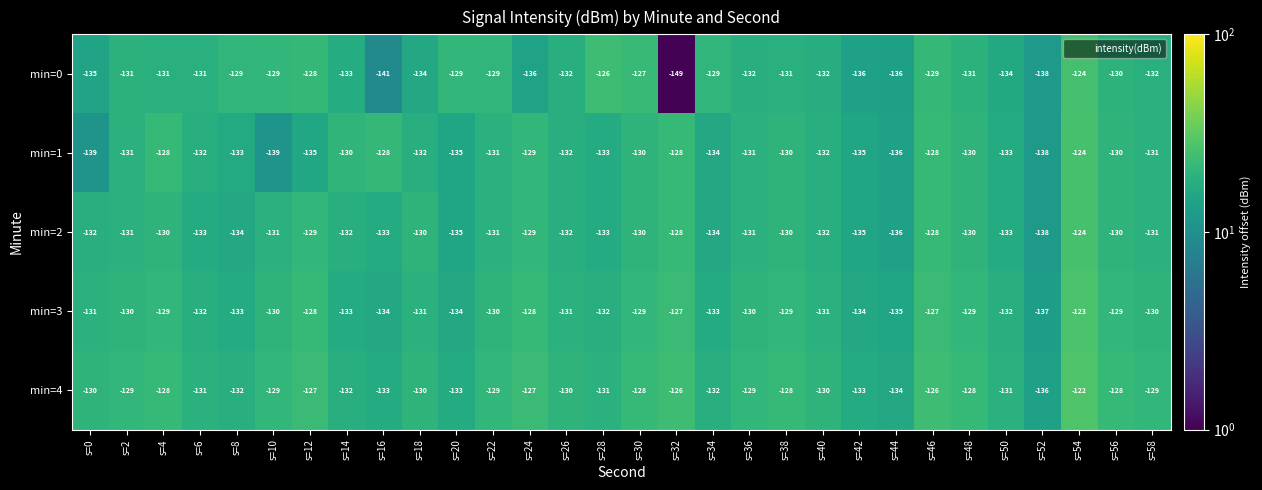

What is the sum of all min=4 values?

-3891